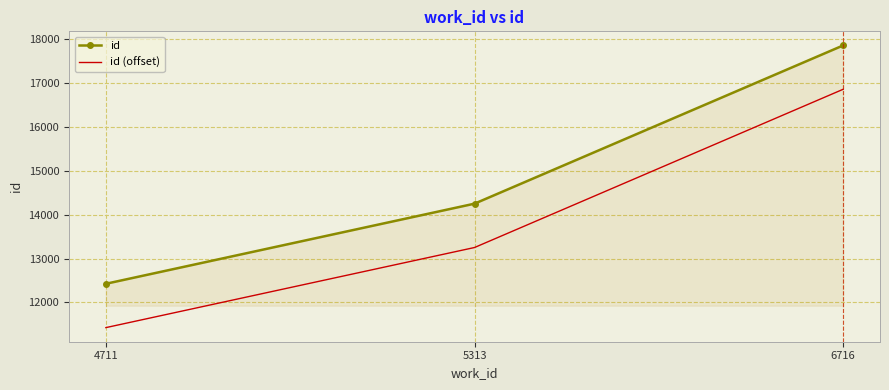

The value of id at 4711 is 4574. True or false?

False